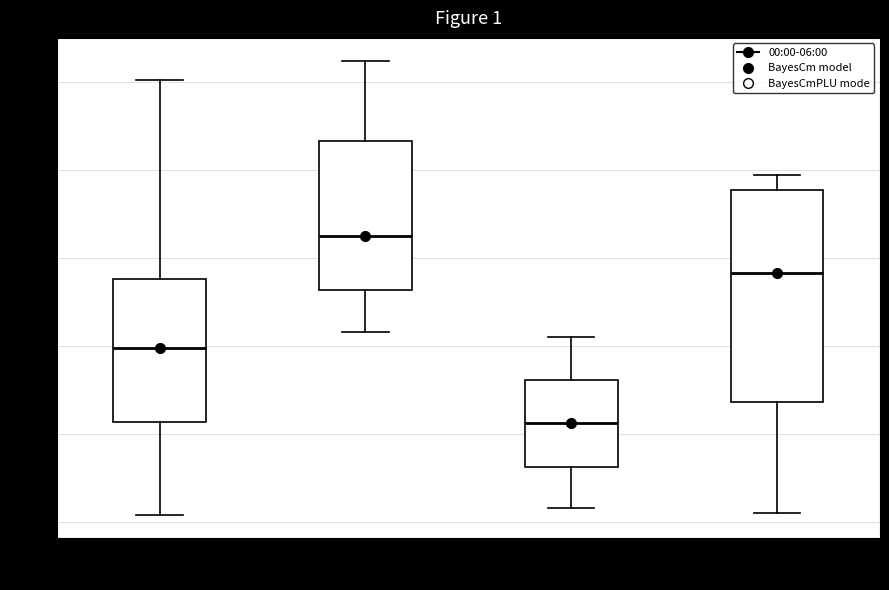

Which box has the lowest median line?

12:00-18:00